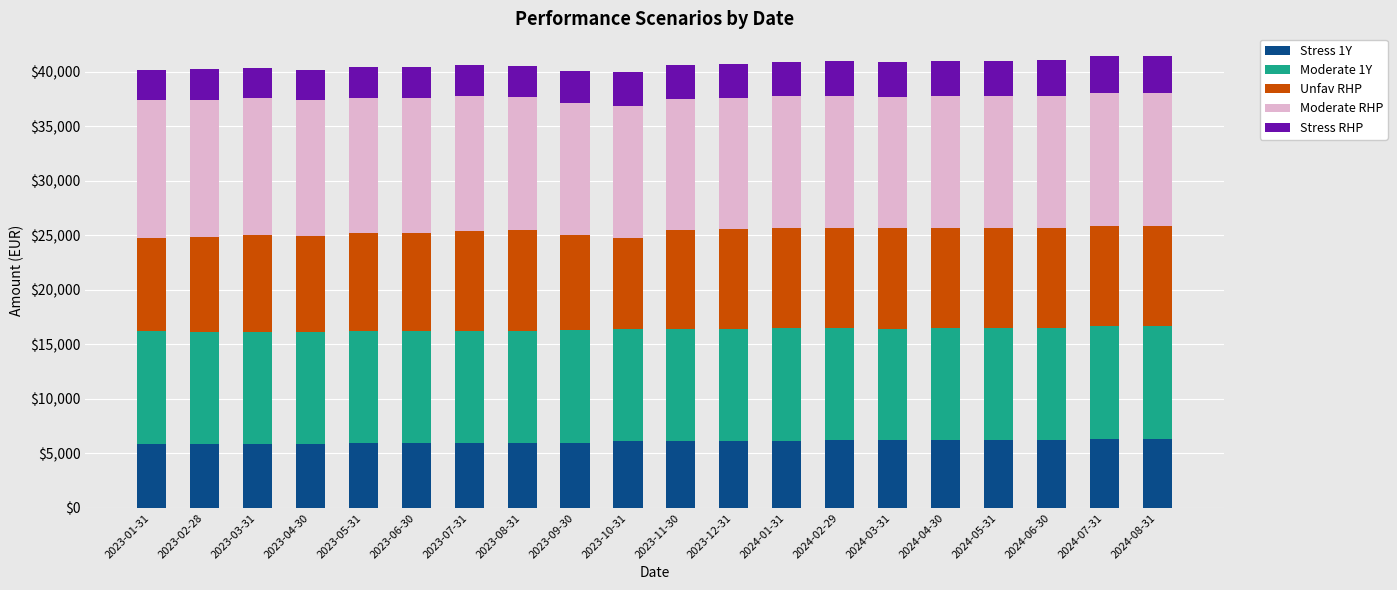

Are the bars horizontal?

No